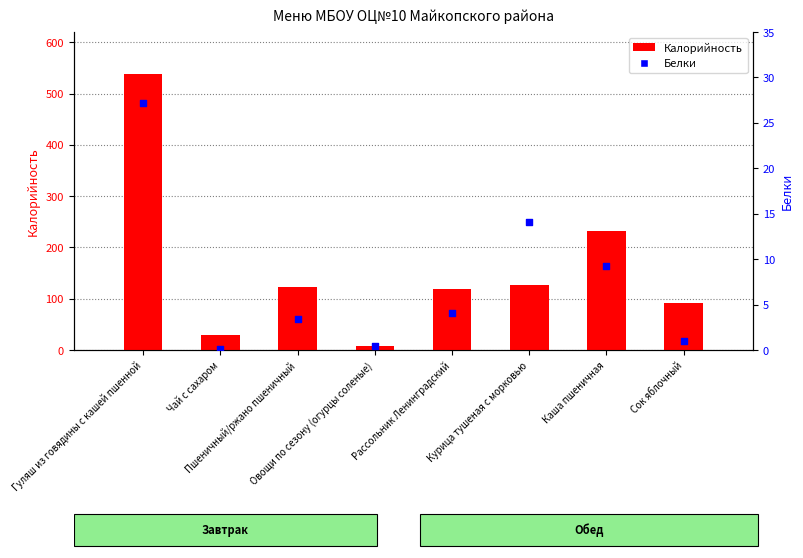

What are all the series names shown in the legend?

Калорийность, Белки